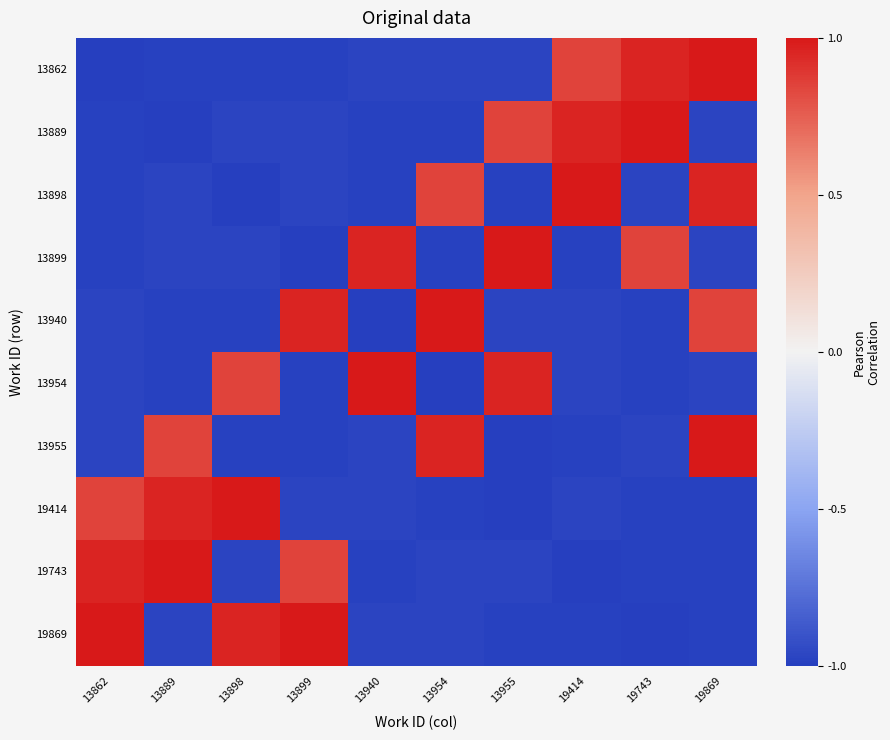

Reading left to right, extract all data points from this chart.

13862: 13862=-1.0	13889=-1.0	13898=-1.0	13899=-1.0	13940=-1.0	13954=-1.0	13955=-1.0	19414=0.8	19743=1.0	19869=1.0
13889: 13862=-1.0	13889=-1.0	13898=-1.0	13899=-1.0	13940=-1.0	13954=-1.0	13955=0.8	19414=1.0	19743=1.0	19869=-1.0
13898: 13862=-1.0	13889=-1.0	13898=-1.0	13899=-1.0	13940=-1.0	13954=0.8	13955=-1.0	19414=1.0	19743=-1.0	19869=1.0
13899: 13862=-1.0	13889=-1.0	13898=-1.0	13899=-1.0	13940=1.0	13954=-1.0	13955=1.0	19414=-1.0	19743=0.8	19869=-1.0
13940: 13862=-1.0	13889=-1.0	13898=-1.0	13899=1.0	13940=-1.0	13954=1.0	13955=-1.0	19414=-1.0	19743=-1.0	19869=0.8
13954: 13862=-1.0	13889=-1.0	13898=0.8	13899=-1.0	13940=1.0	13954=-1.0	13955=1.0	19414=-1.0	19743=-1.0	19869=-1.0
13955: 13862=-1.0	13889=0.8	13898=-1.0	13899=-1.0	13940=-1.0	13954=1.0	13955=-1.0	19414=-1.0	19743=-1.0	19869=1.0
19414: 13862=0.8	13889=1.0	13898=1.0	13899=-1.0	13940=-1.0	13954=-1.0	13955=-1.0	19414=-1.0	19743=-1.0	19869=-1.0
19743: 13862=1.0	13889=1.0	13898=-1.0	13899=0.8	13940=-1.0	13954=-1.0	13955=-1.0	19414=-1.0	19743=-1.0	19869=-1.0
19869: 13862=1.0	13889=-1.0	13898=1.0	13899=1.0	13940=-1.0	13954=-1.0	13955=-1.0	19414=-1.0	19743=-1.0	19869=-1.0